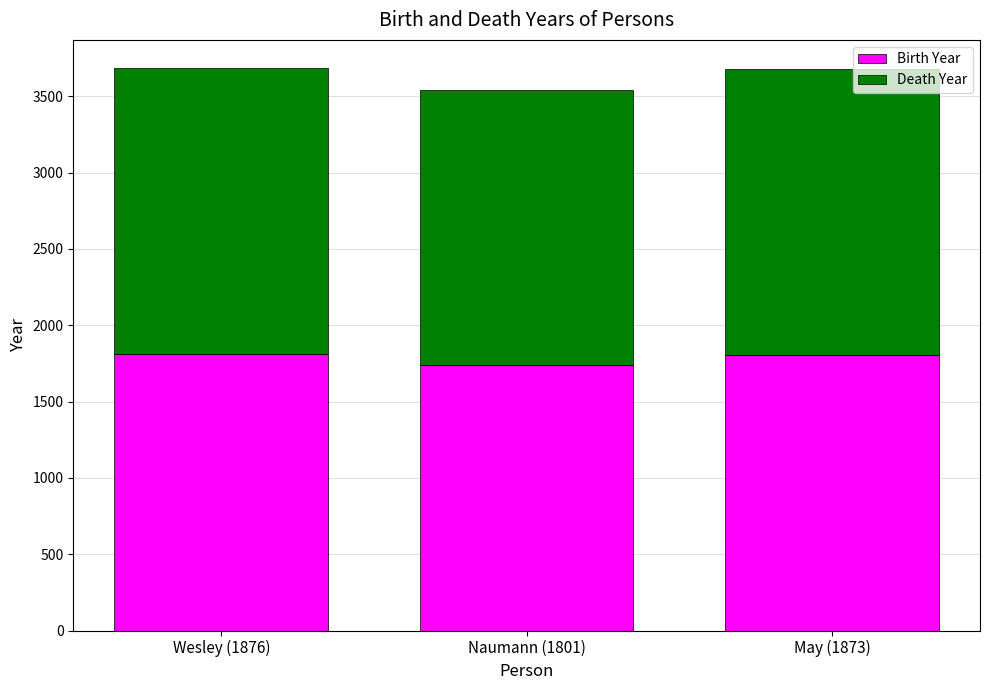

How many bars are there in total?

3